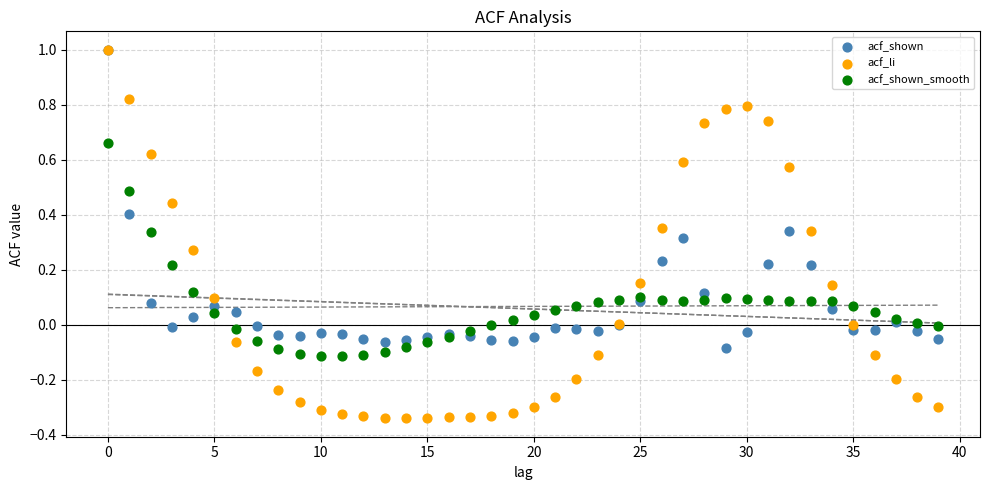

Which series contains the lowest Y value?

acf_li